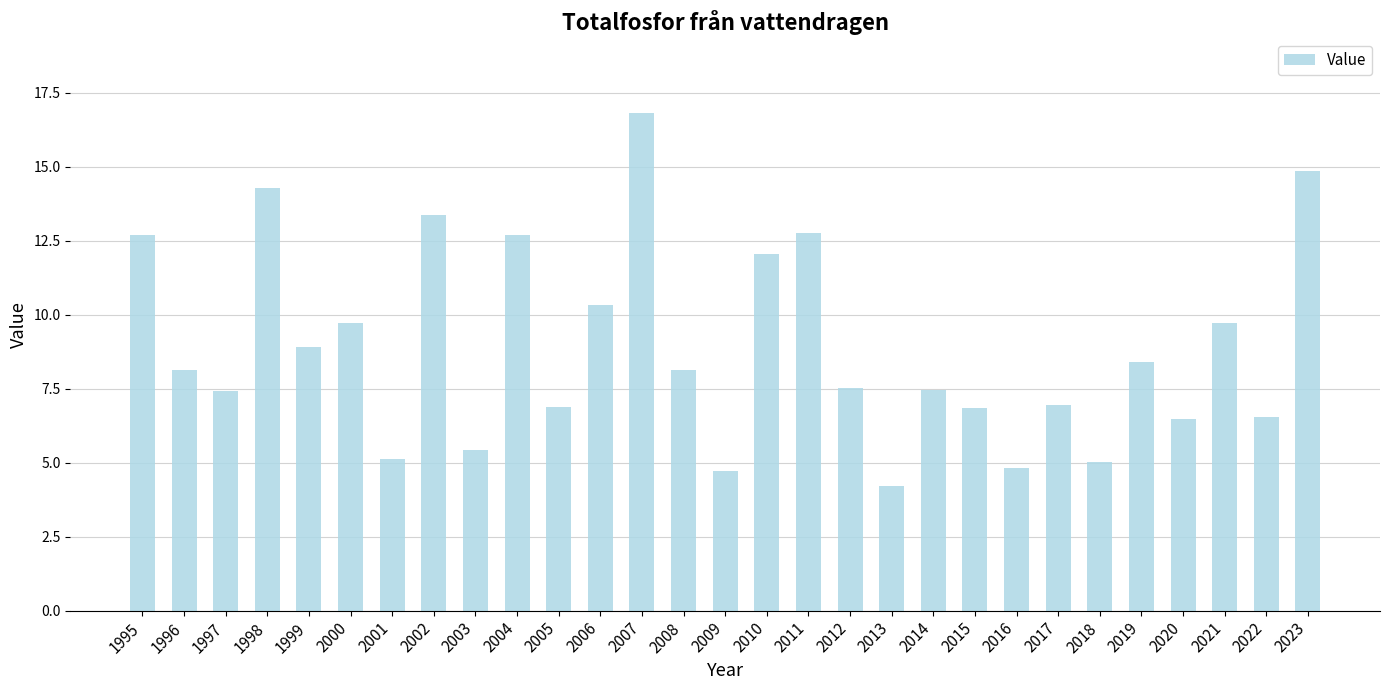

What is the value of the 4th bar from the left?

14.3